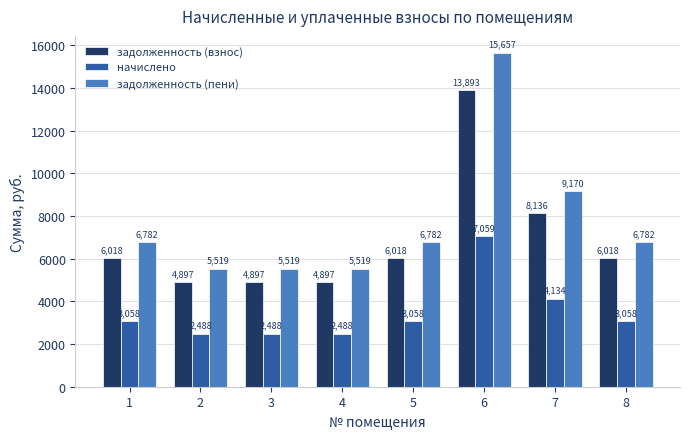

How many bars are there in total?

24